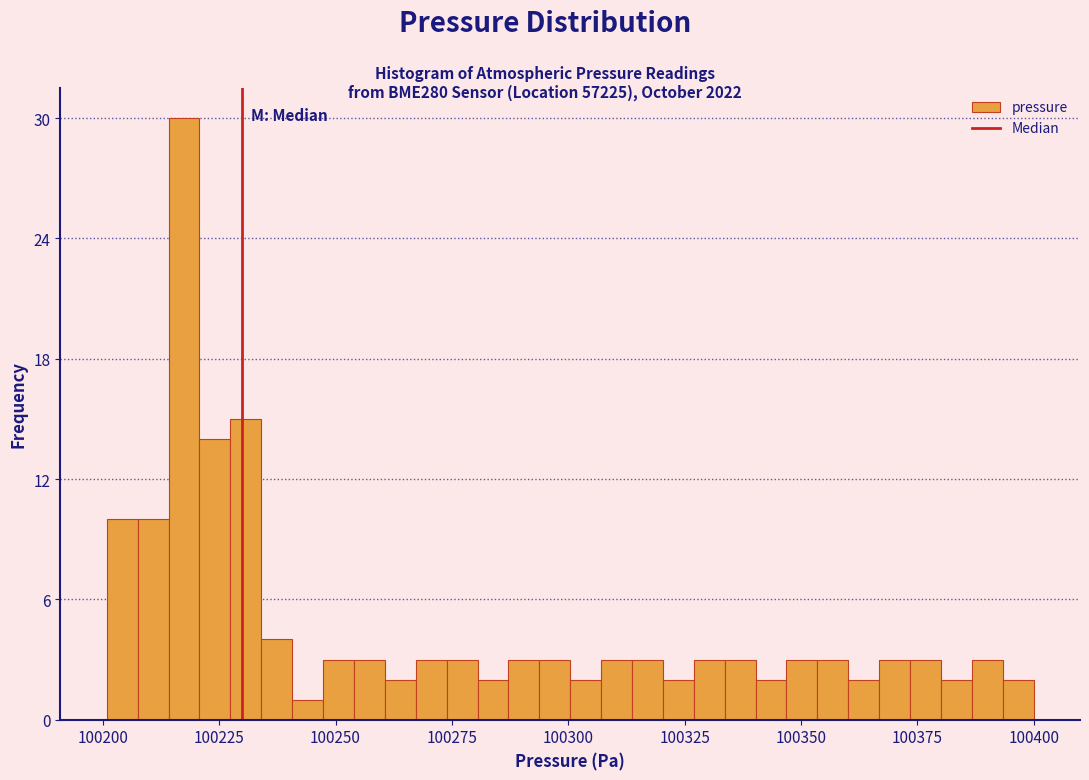

Around what value on the x-axis is the tallest bar? Give the approximate position of its centre, as read against the axis.

100215